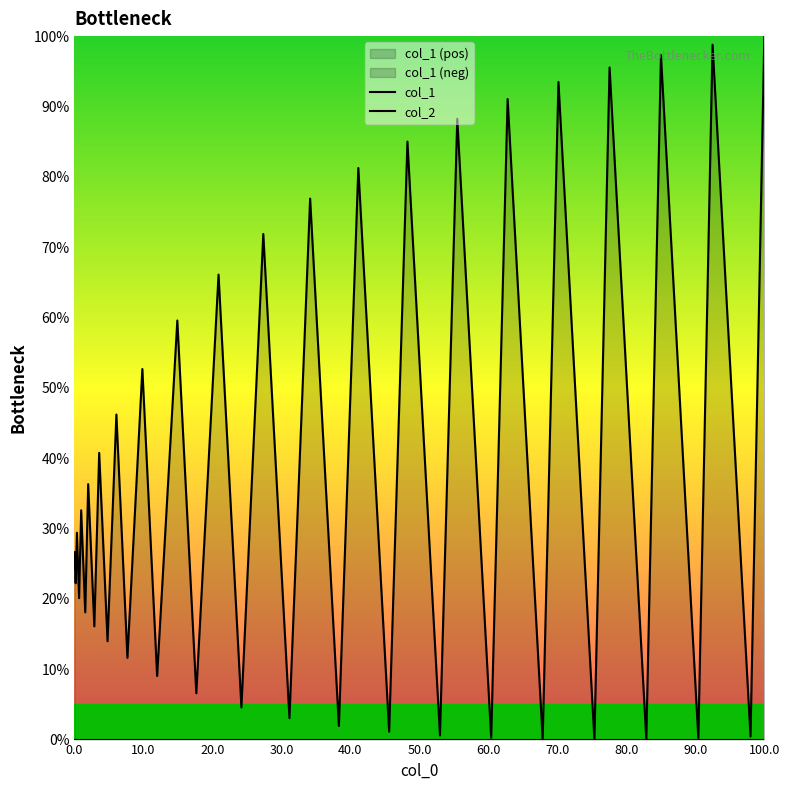

At how many categories does at least one series exceed 83?

8